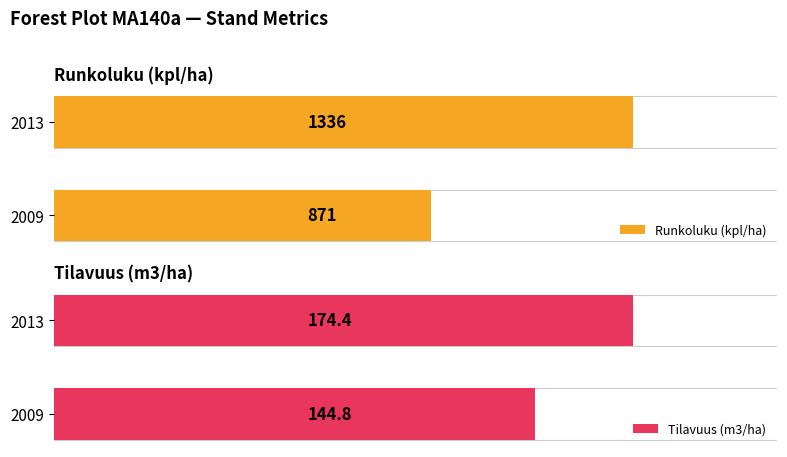

Does the chart contain stacked bars?

No